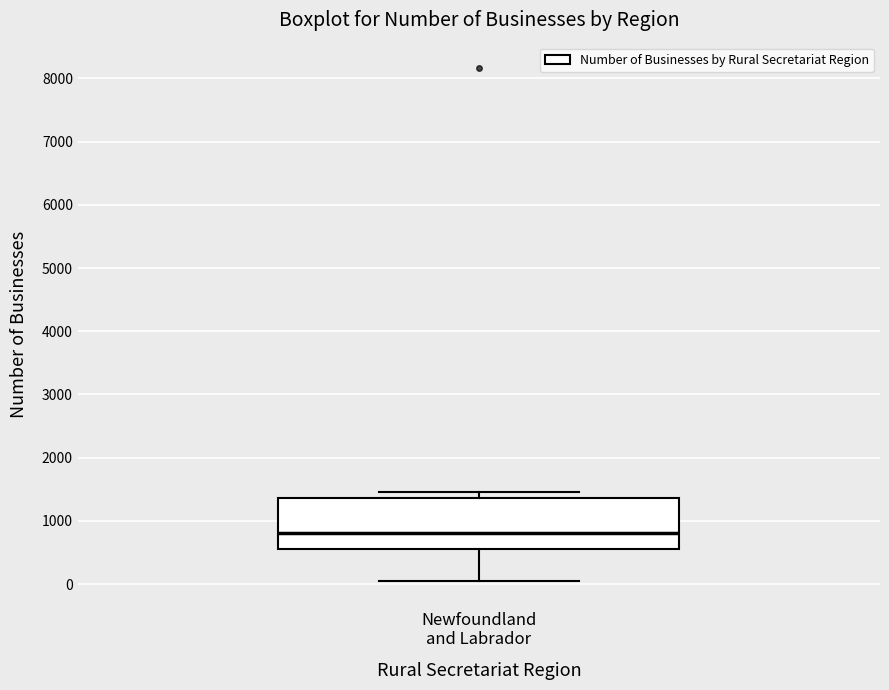

Transcribe this box plot: give where the median line is, the range the box spans, and where the two whiskers end, as read against the y-axis. The values are not printed on the chart, so give them approximately, as read against the axis.

median 800, box 600 to 1400, whiskers 0 to 1500